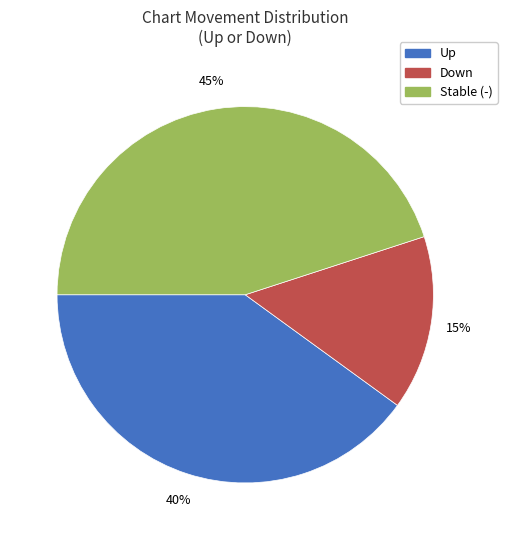

Does any single category account for the majority?

No